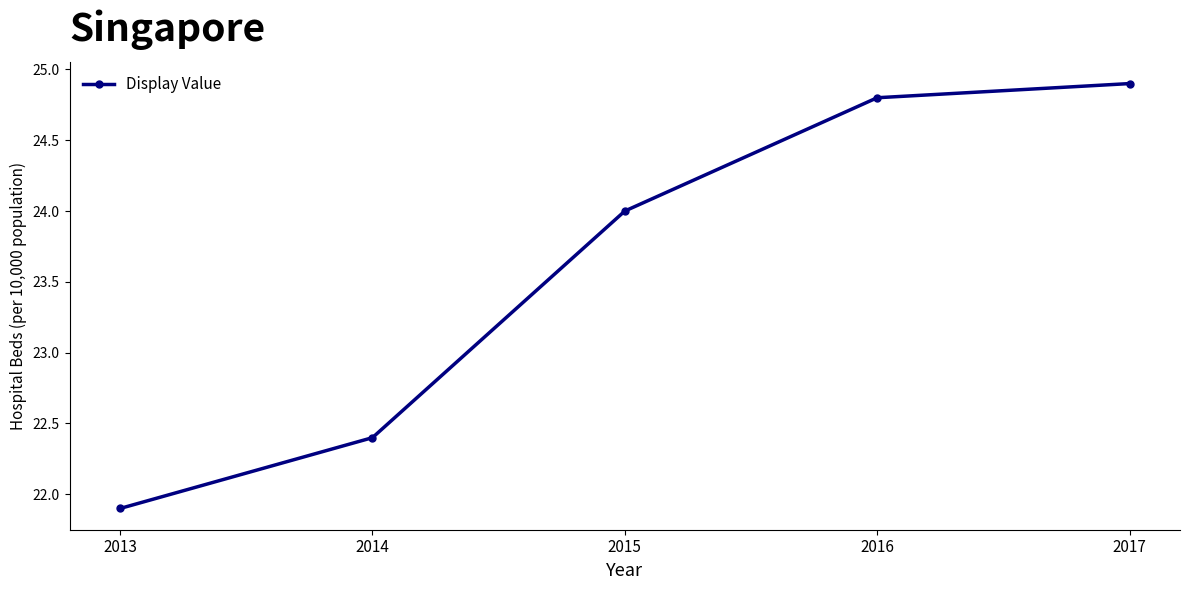

Which label corresponds to the largest value in the chart?

2017